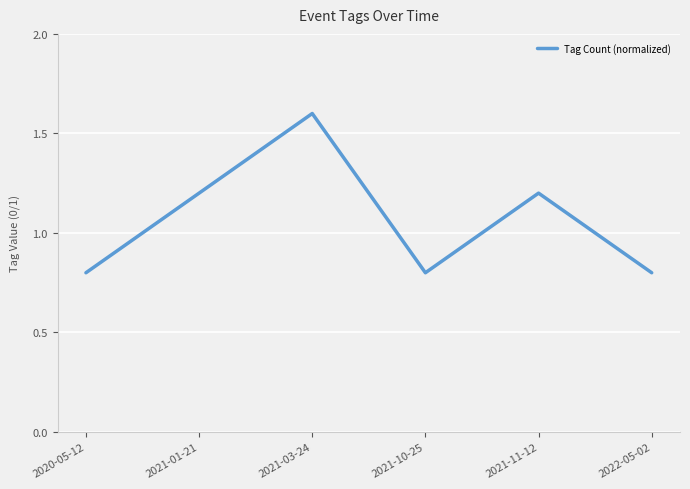

Does the chart have visible grid lines?

Yes